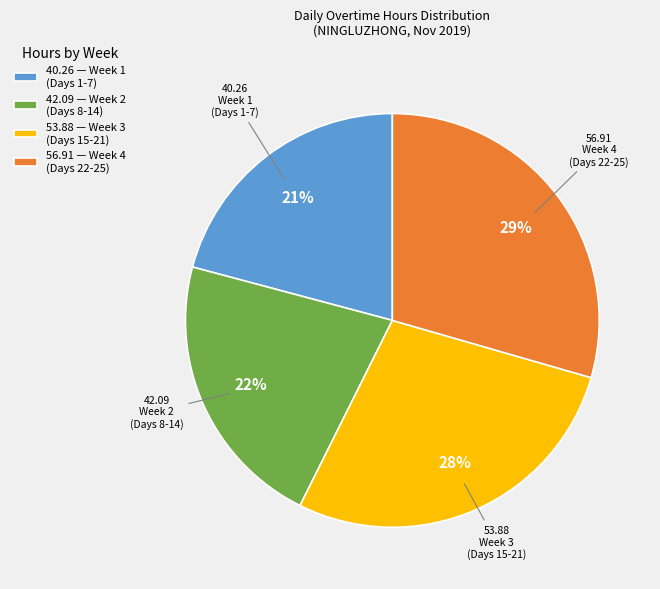

To the nearest percent, what portion does 42.09 — Week 2 (Days 8-14) represent?

22%